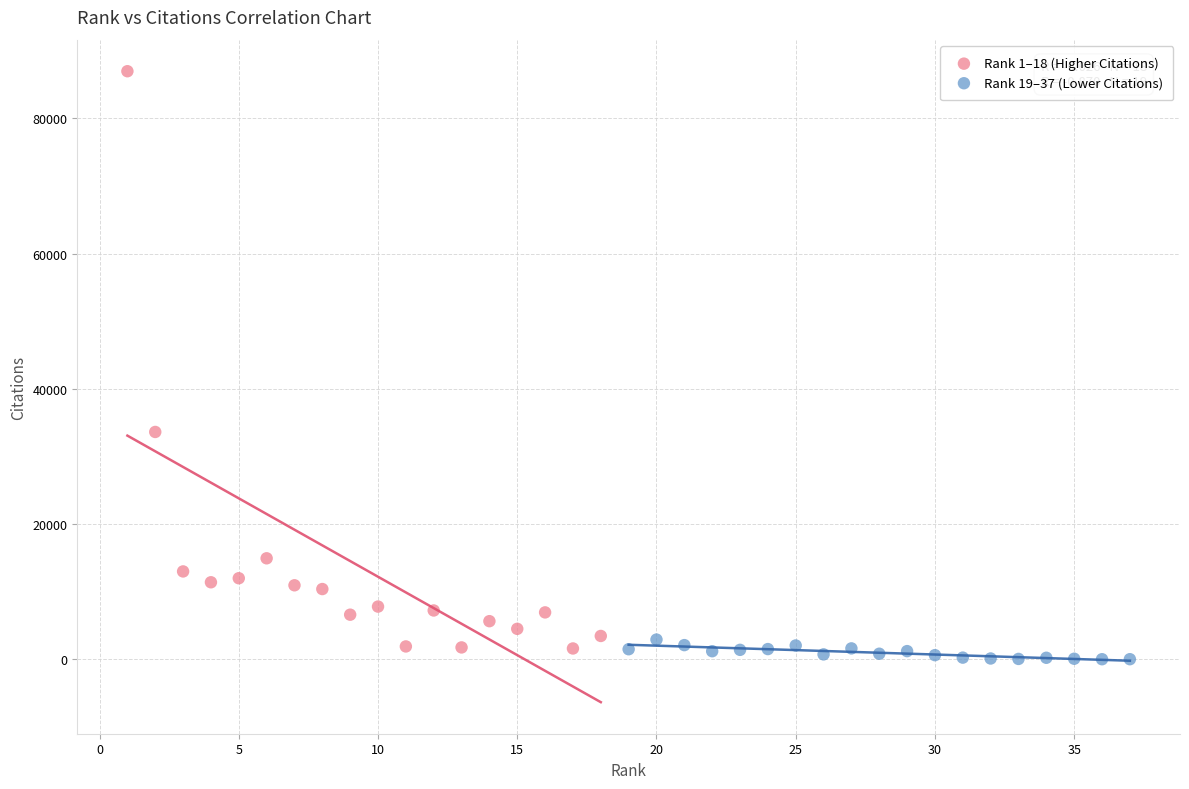

Which series reaches the maximum Y coordinate?

Rank 1–18 (Higher Citations)